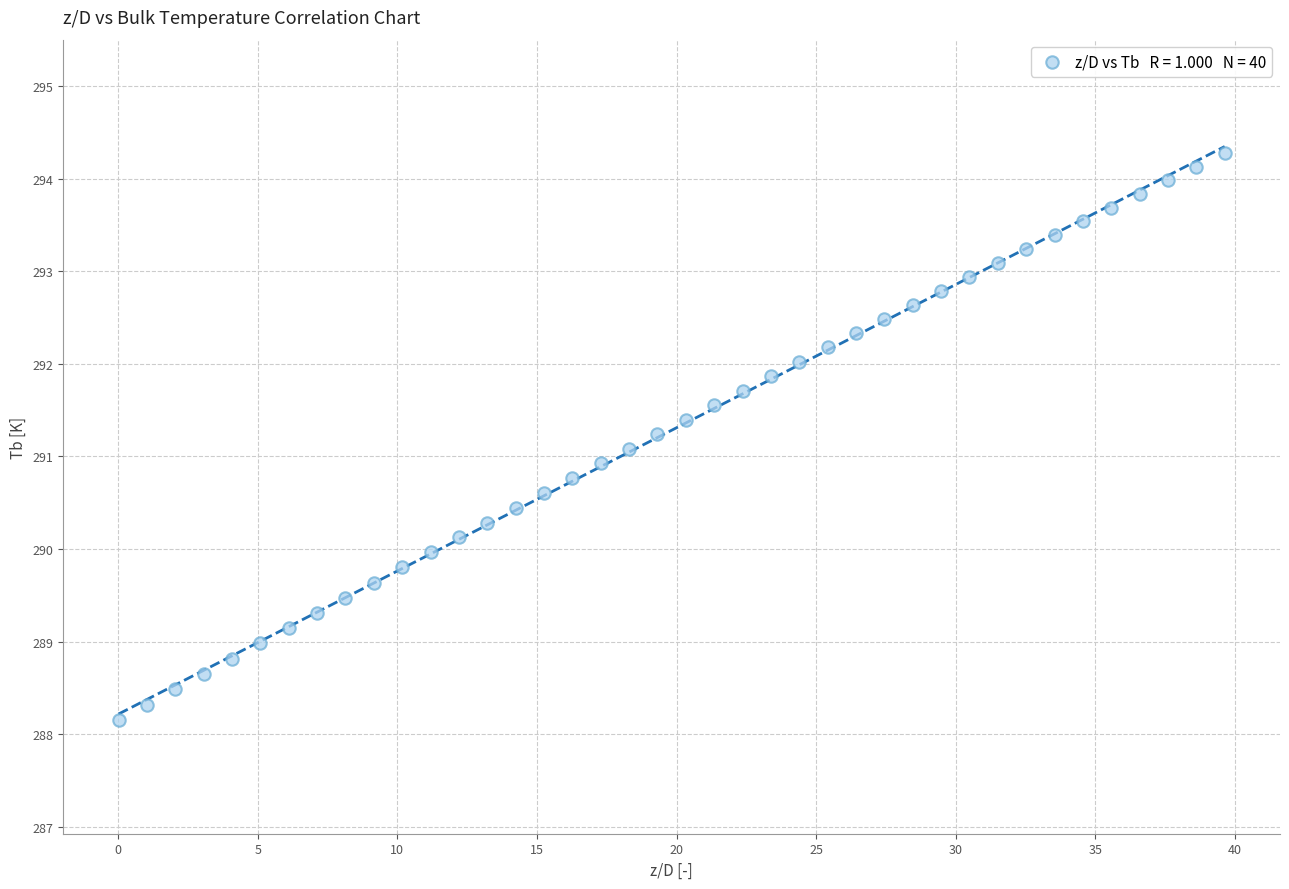

What is the range of X values (max minus min)?

39.6